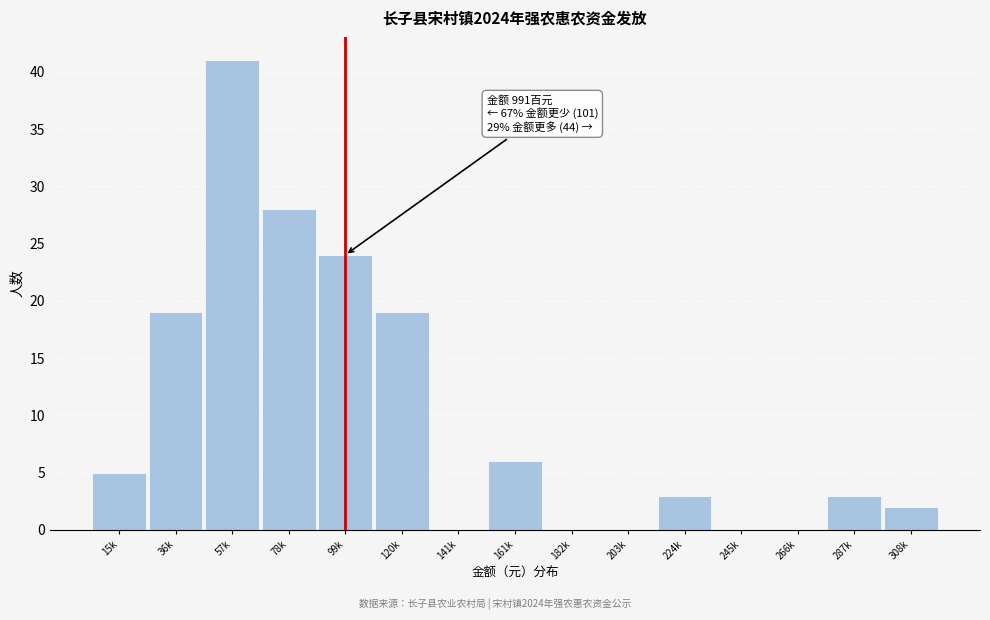

Reading right to left, extract all data points from this chart.

308k=2	287k=3	266k=0	245k=0	224k=3	203k=0	182k=0	161k=6	141k=0	120k=19	99k=24	78k=28	57k=41	36k=19	15k=5